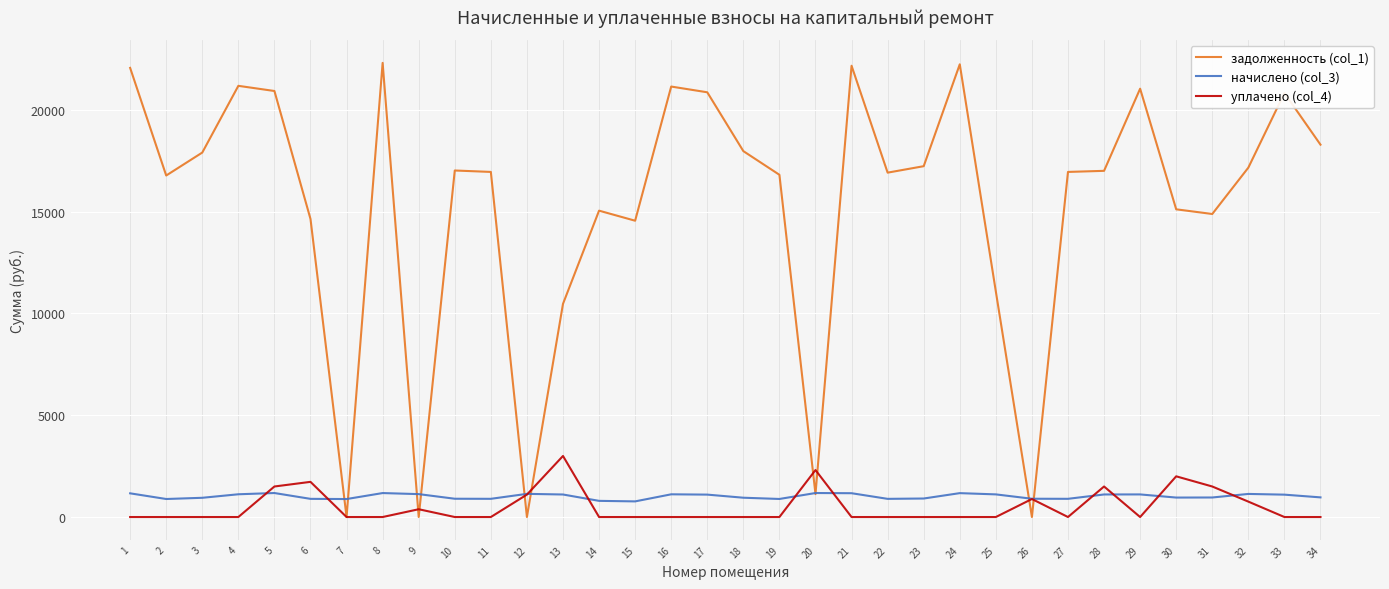

What is the minimum value for начислено (col_3)?

768.2